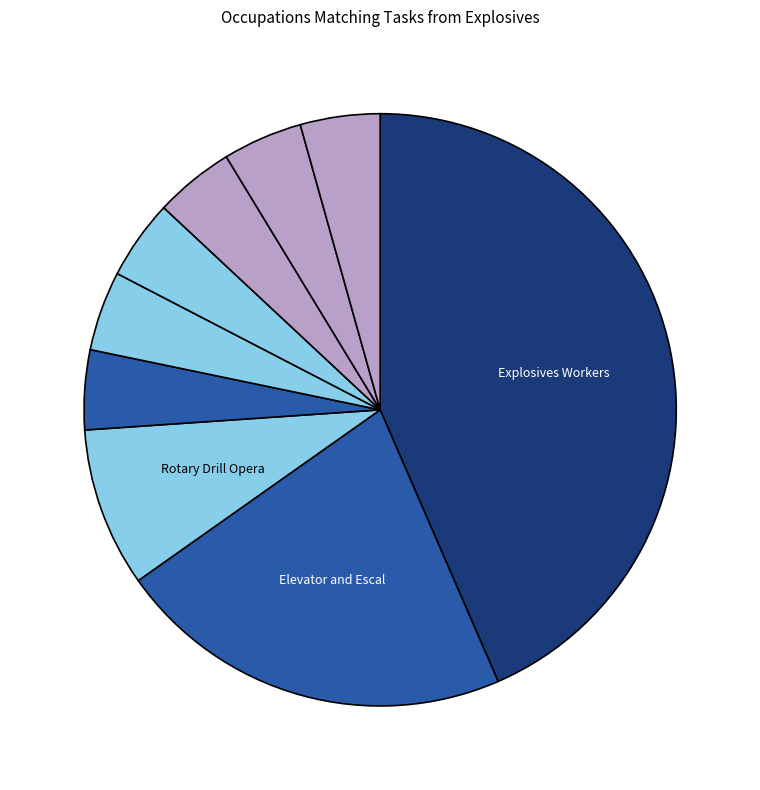

To the nearest percent, what is the difference between the largest and smallest slice percentages?

39%